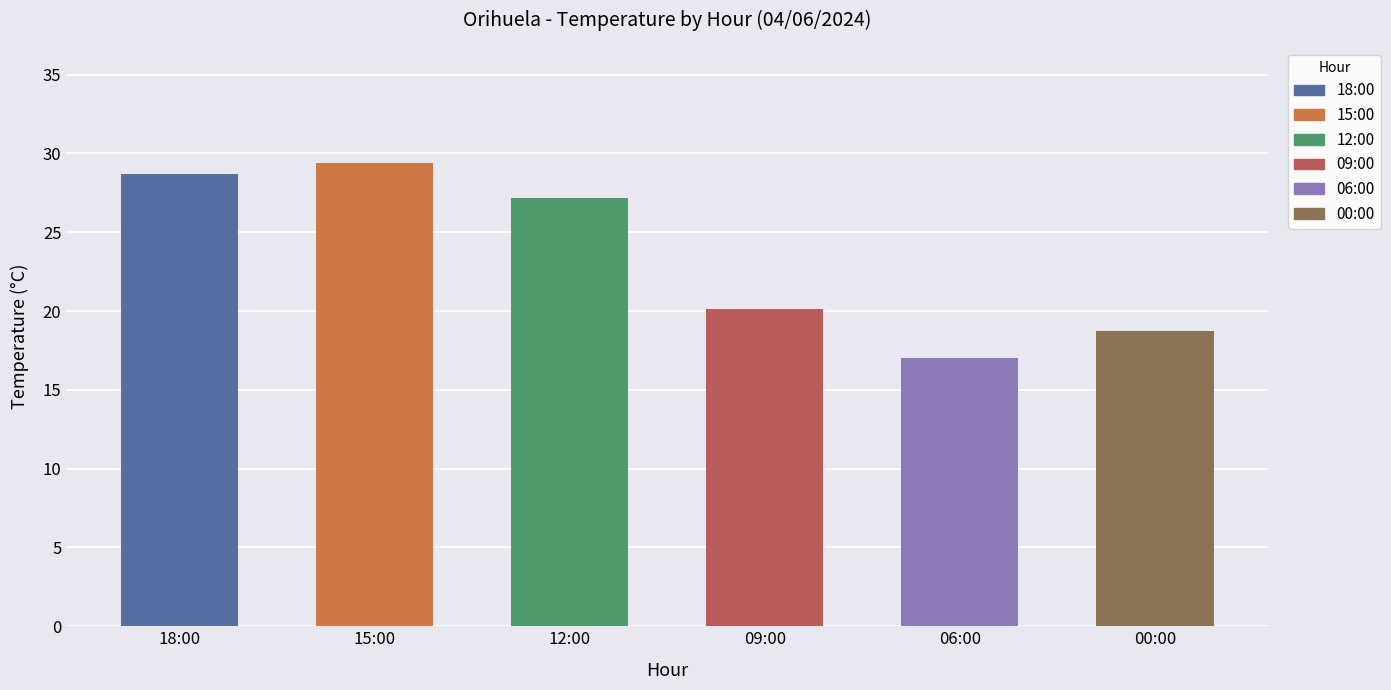

Which has a higher value, 12:00 or 00:00?

12:00